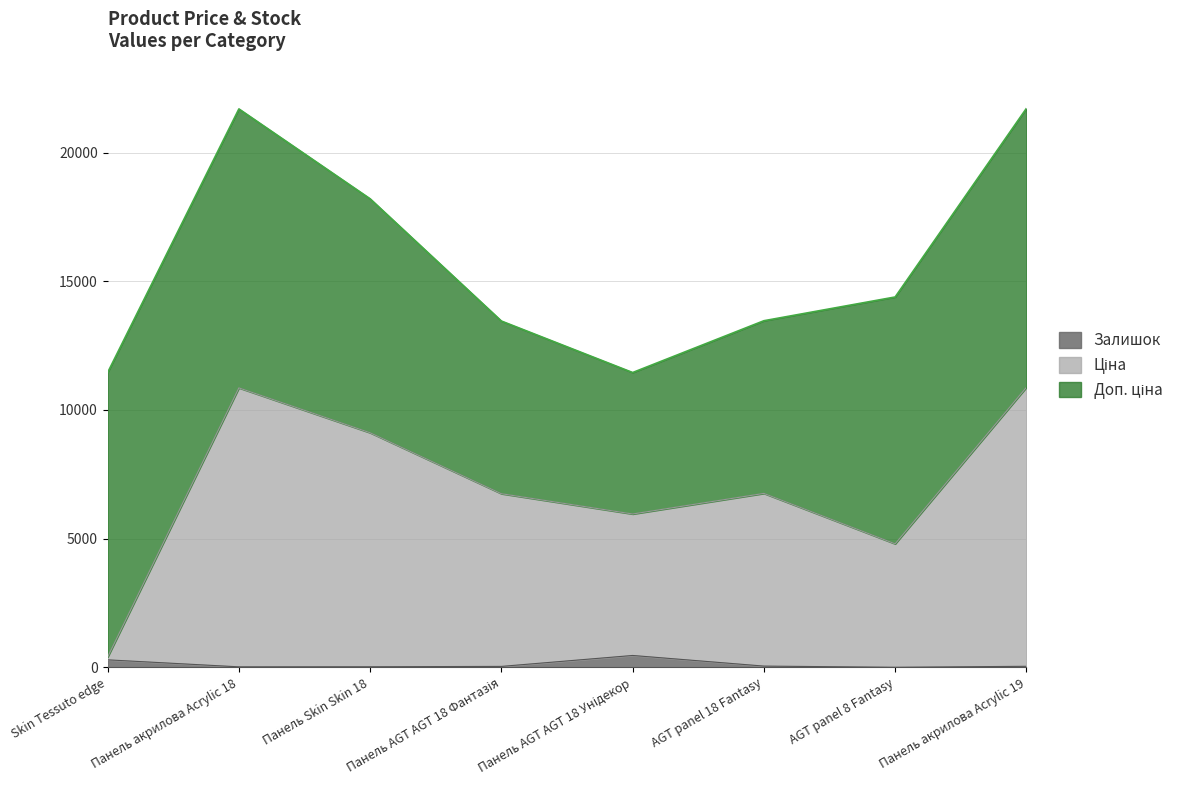

What is the maximum value for Залишок?

459.0